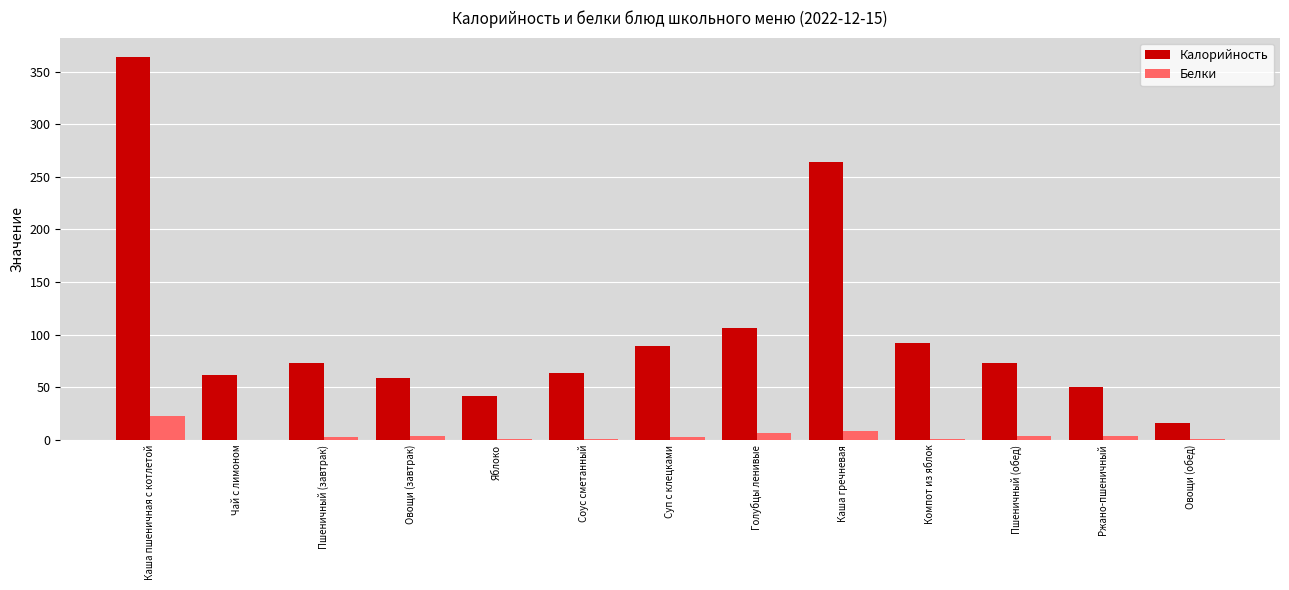

The value of Белки at Каша гречневая is 8.7. True or false?

True